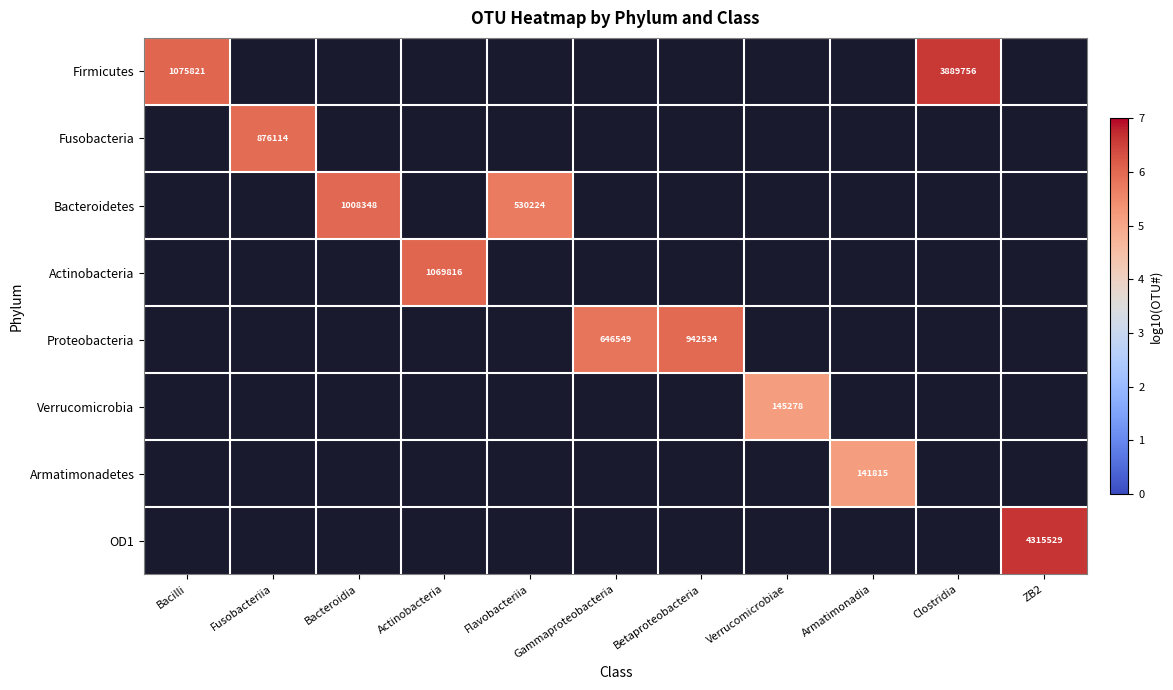

What is the greatest value displayed?

6.6